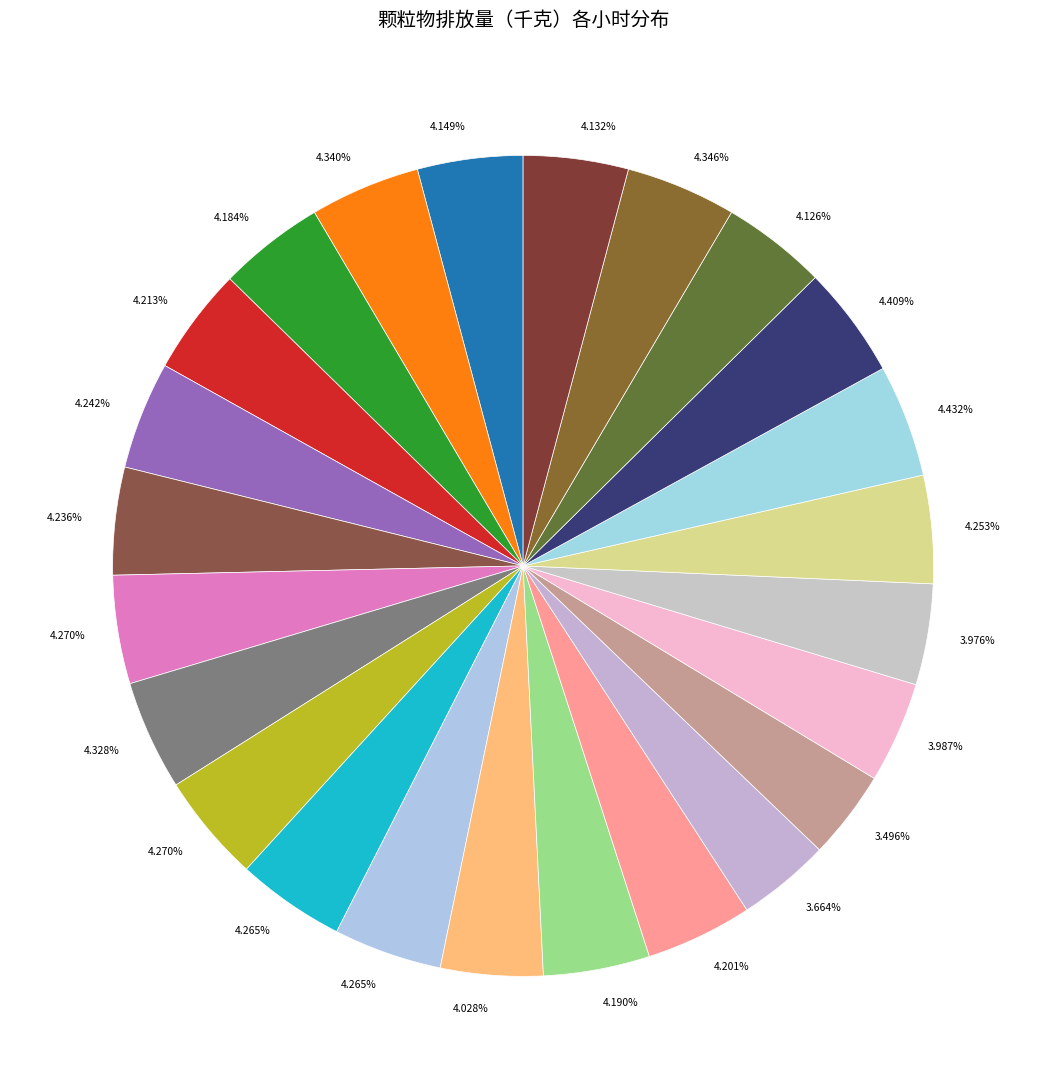

Count the number of slices in the pie.

24